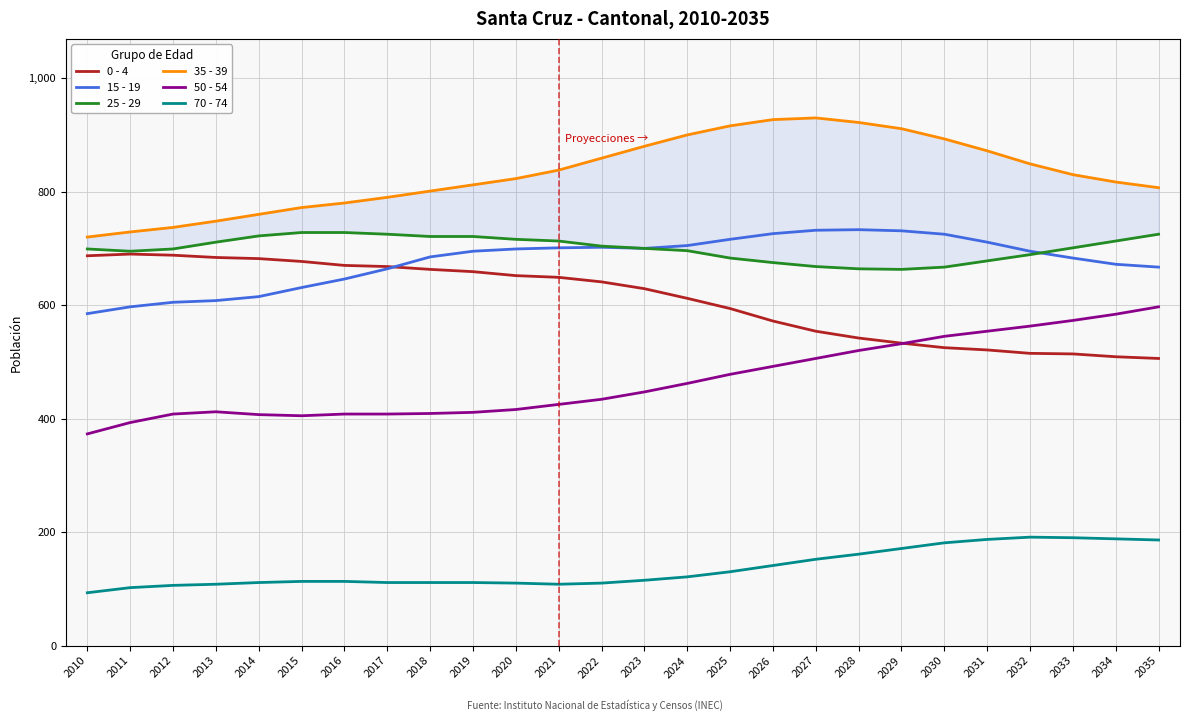

Between 2032 and 2025, which is larger?

2025